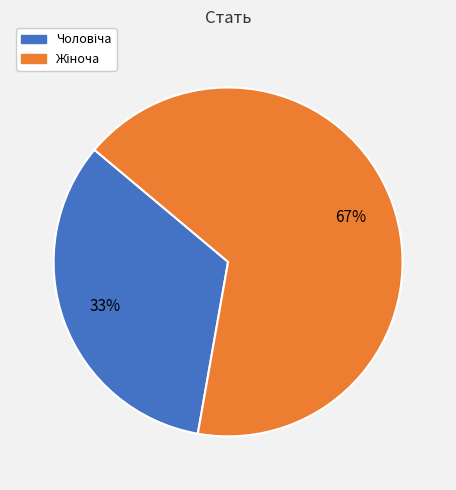

To the nearest percent, what is the average slice percentage?

50%